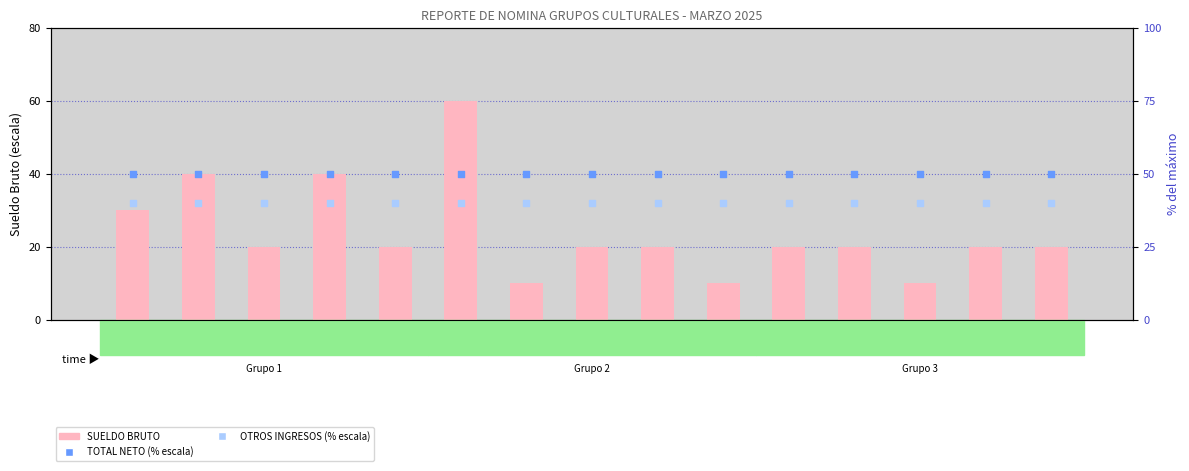

Which series has the widest spread of Y values?

SUELDO BRUTO